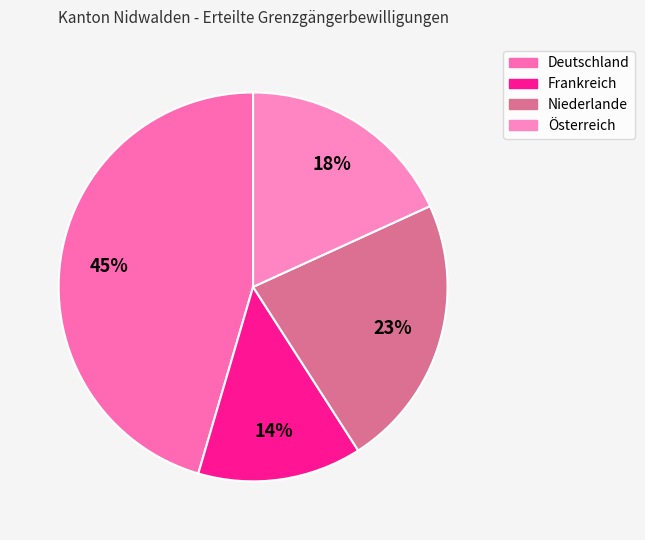

What percentage is the Niederlande slice, to the nearest percent?

23%